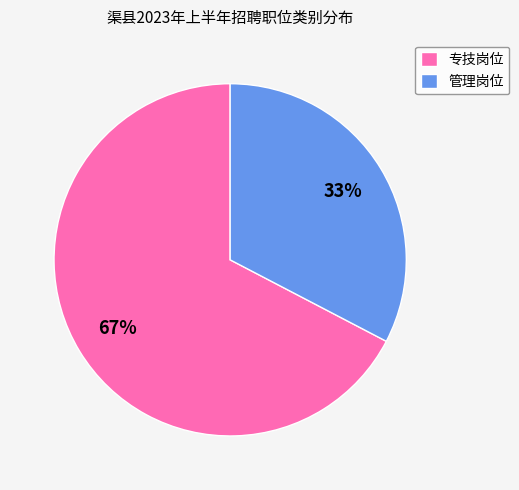

Is it true that 管理岗位 is 28% of the pie?

False